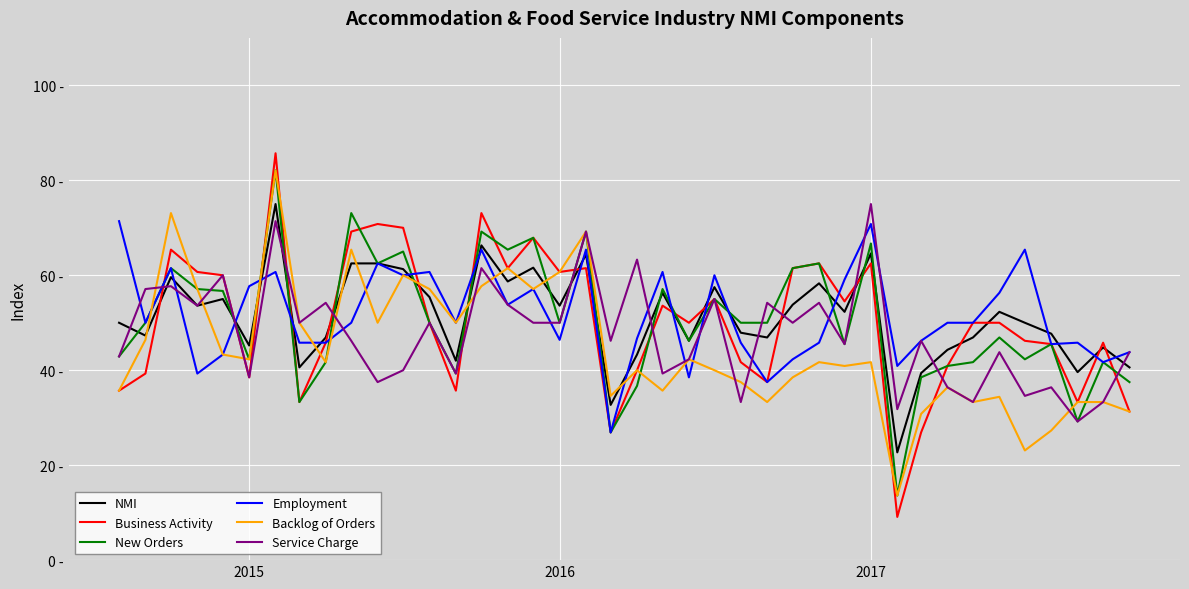

Is this an area chart (filled region under the line)?

No